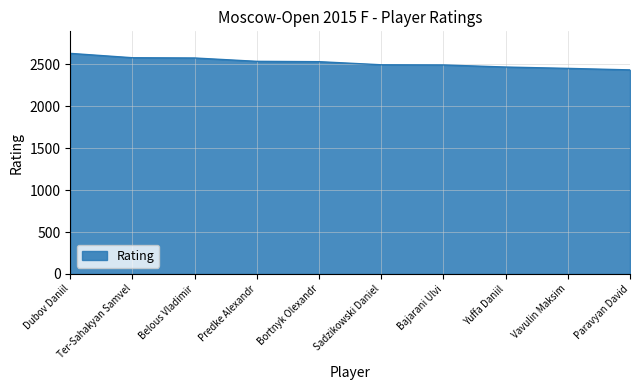

True or false: the data shows 749 at Bortnyk Olexandr.

False